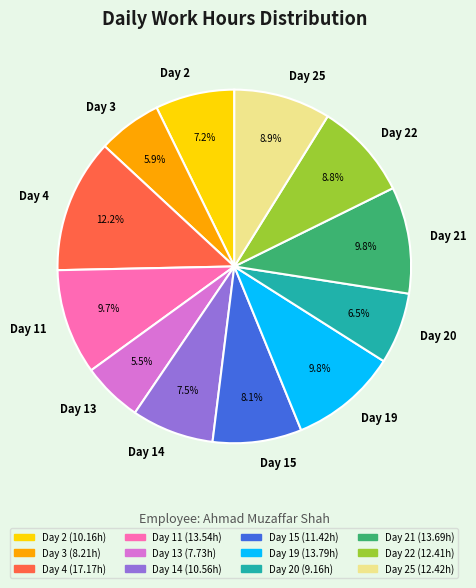

Is there a majority slice in this chart?

No